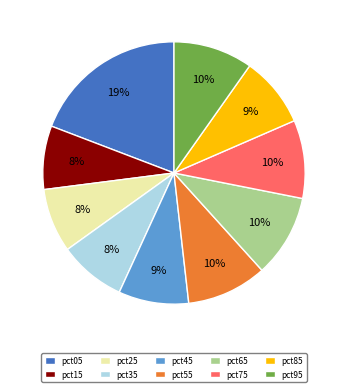

How many segments does this pie chart have?

10